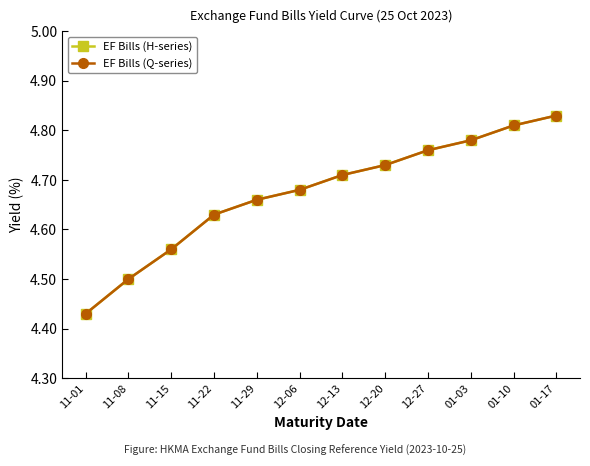

Rank the series at 11-01 from lowest to highest value.

EF Bills (H-series), EF Bills (Q-series)